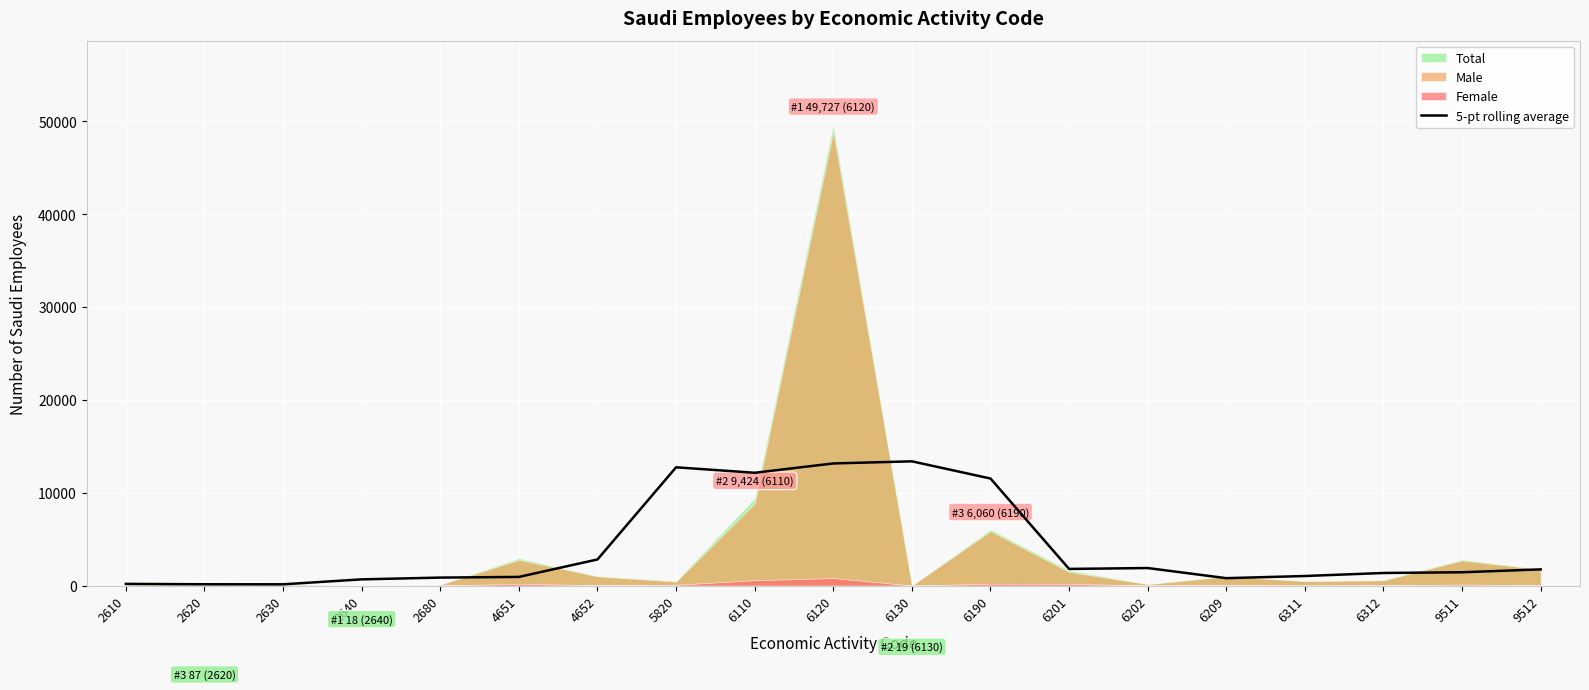

At which label does the data first exceed 1429?

4652